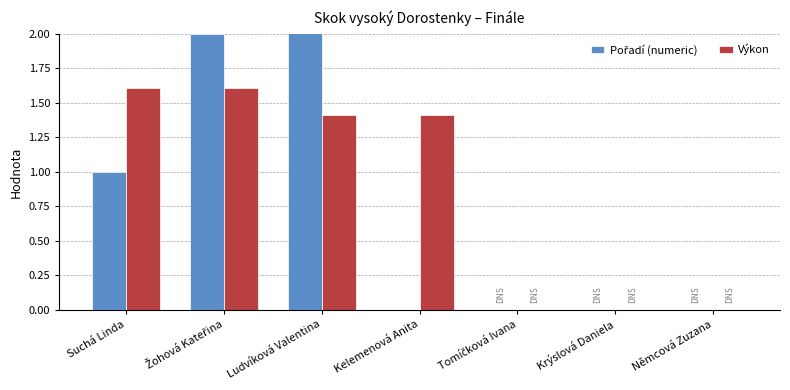

How many distinct data groups are displayed?

2